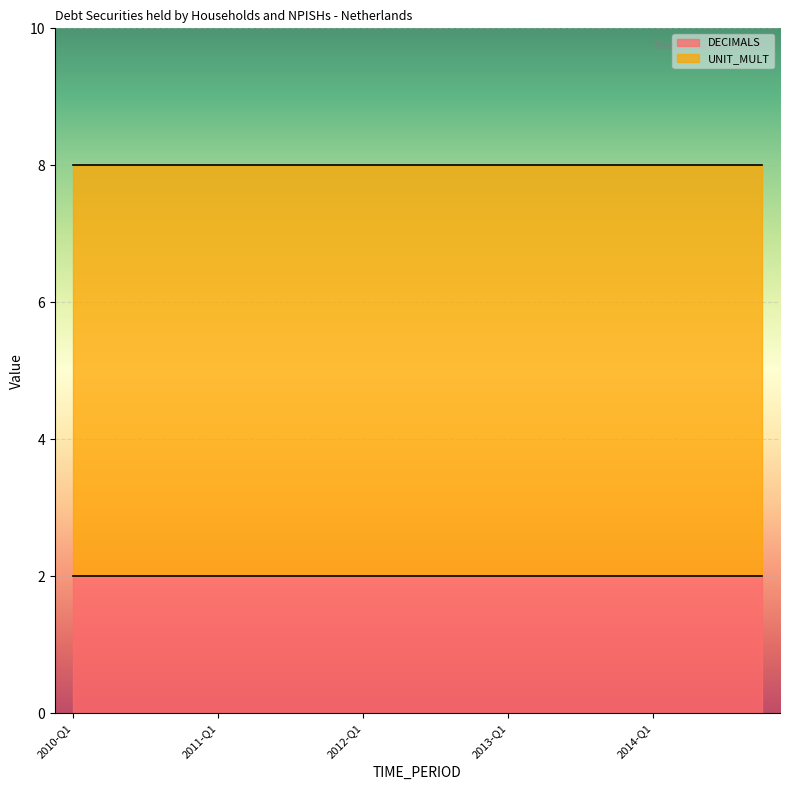

What is the smallest value displayed?

2